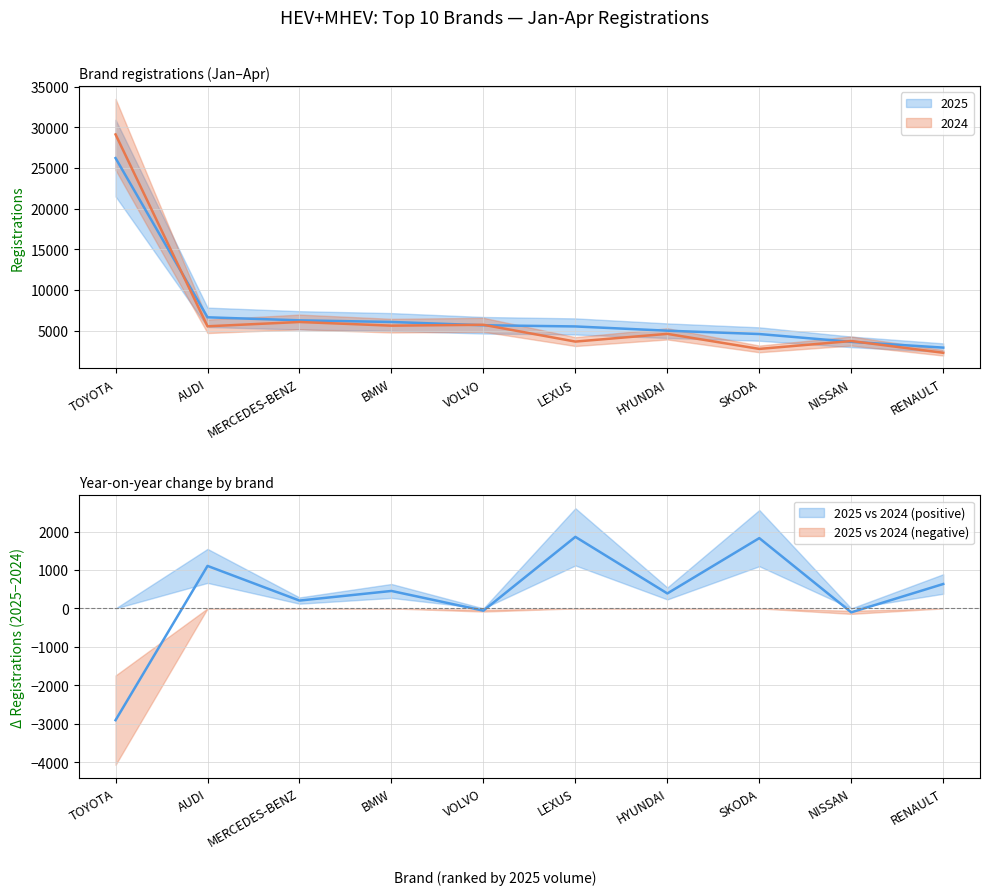

Rank the series by their average value, from lowest to highest.

2024, 2025